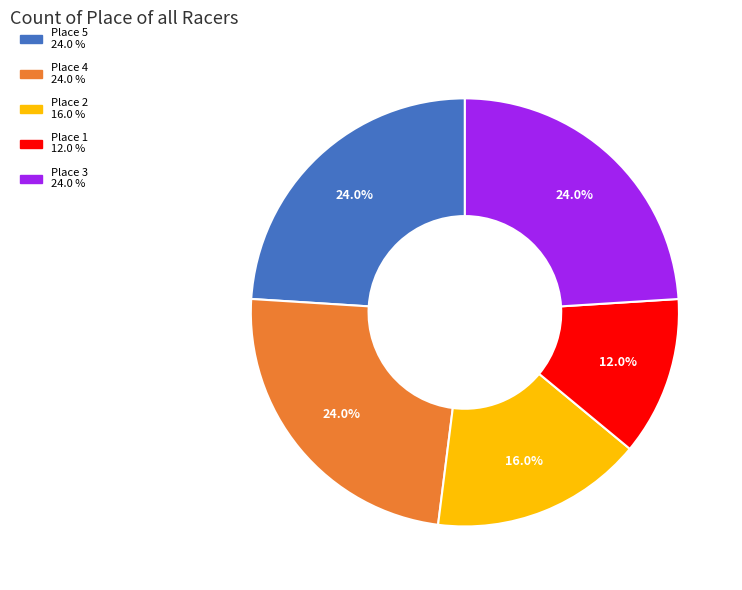

Do Place 1 and Place 3 together represent more than half of the pie?

No